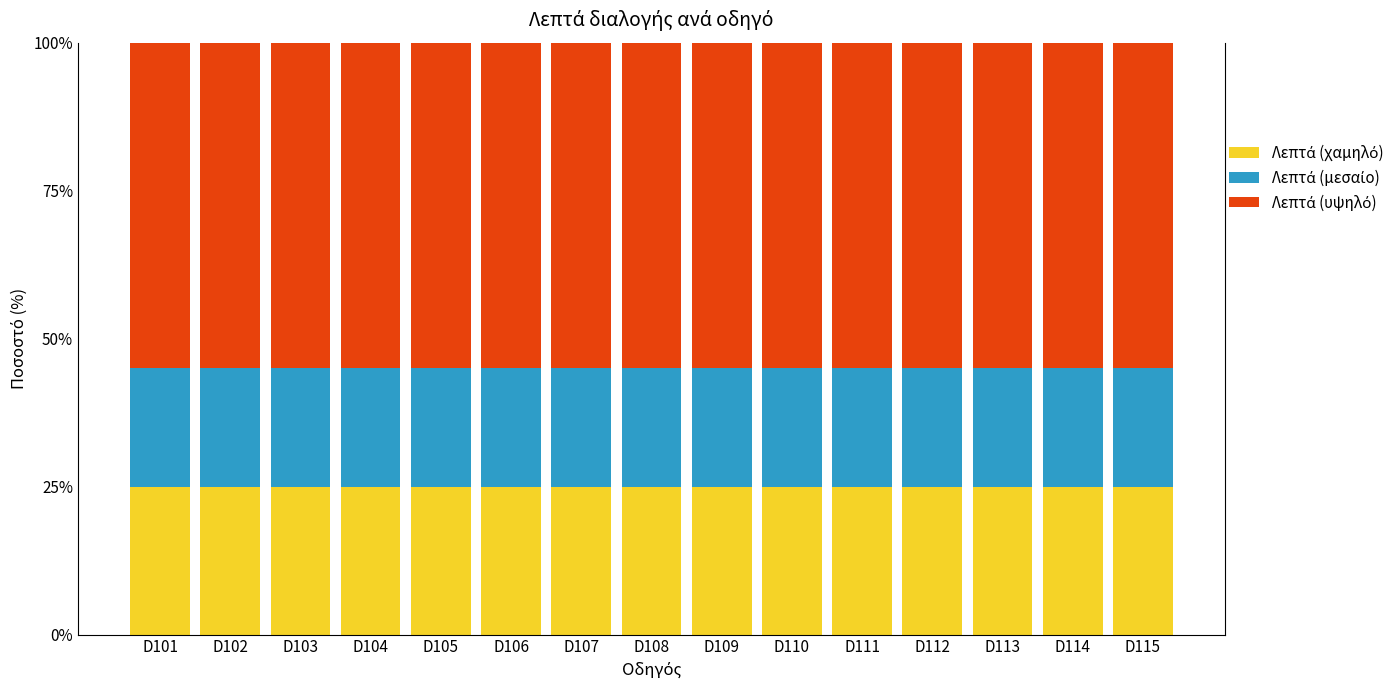

What is the total value across all series at D107?

100